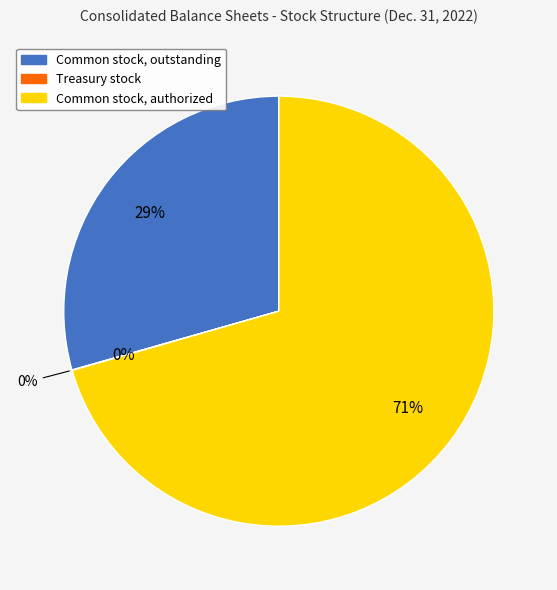

Rank the categories by value from highest to lowest.

Common stock, authorized, Common stock, outstanding, Treasury stock